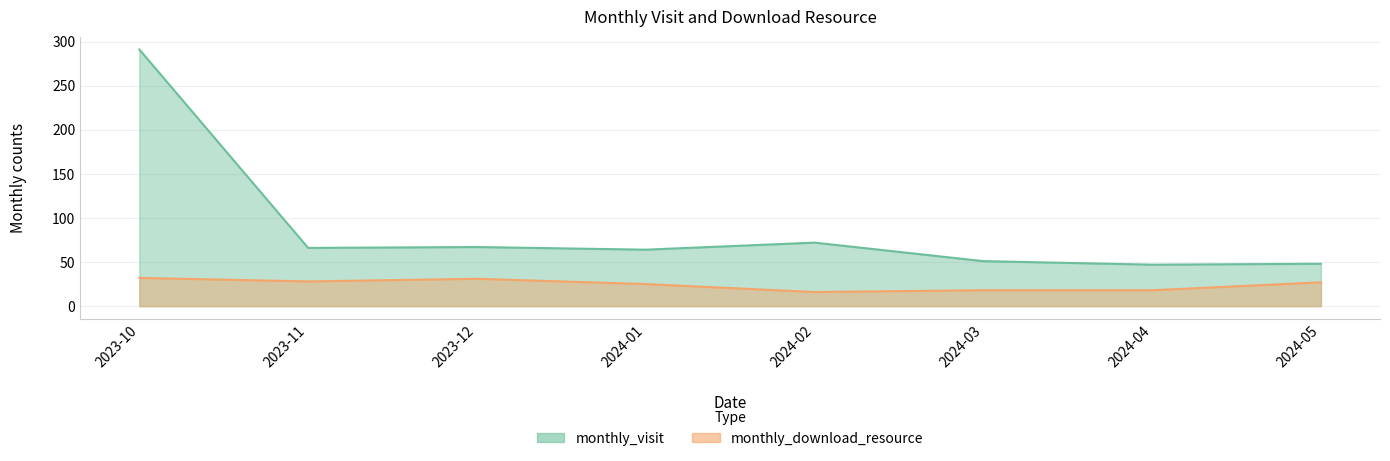

The monthly_visit series shows 64 at 2024-01. True or false?

True